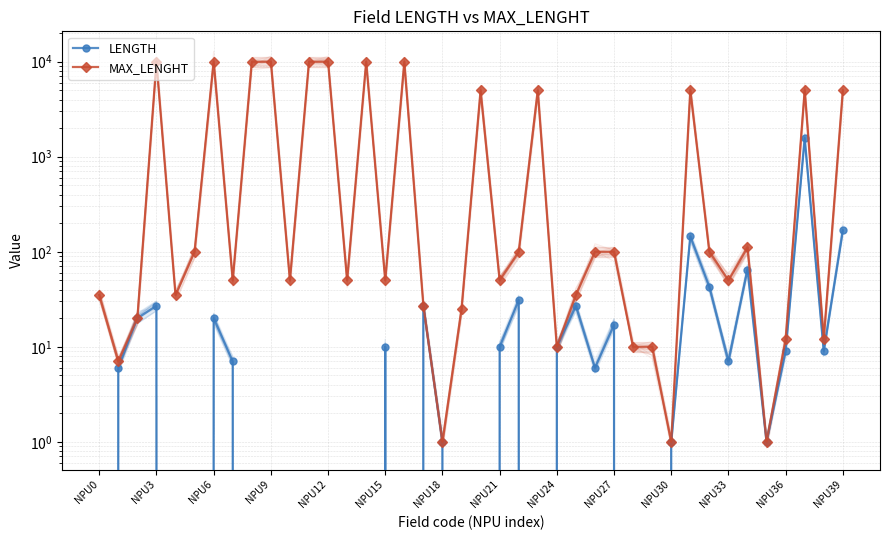

Where is LENGTH nearest to the value 785?

NPU39